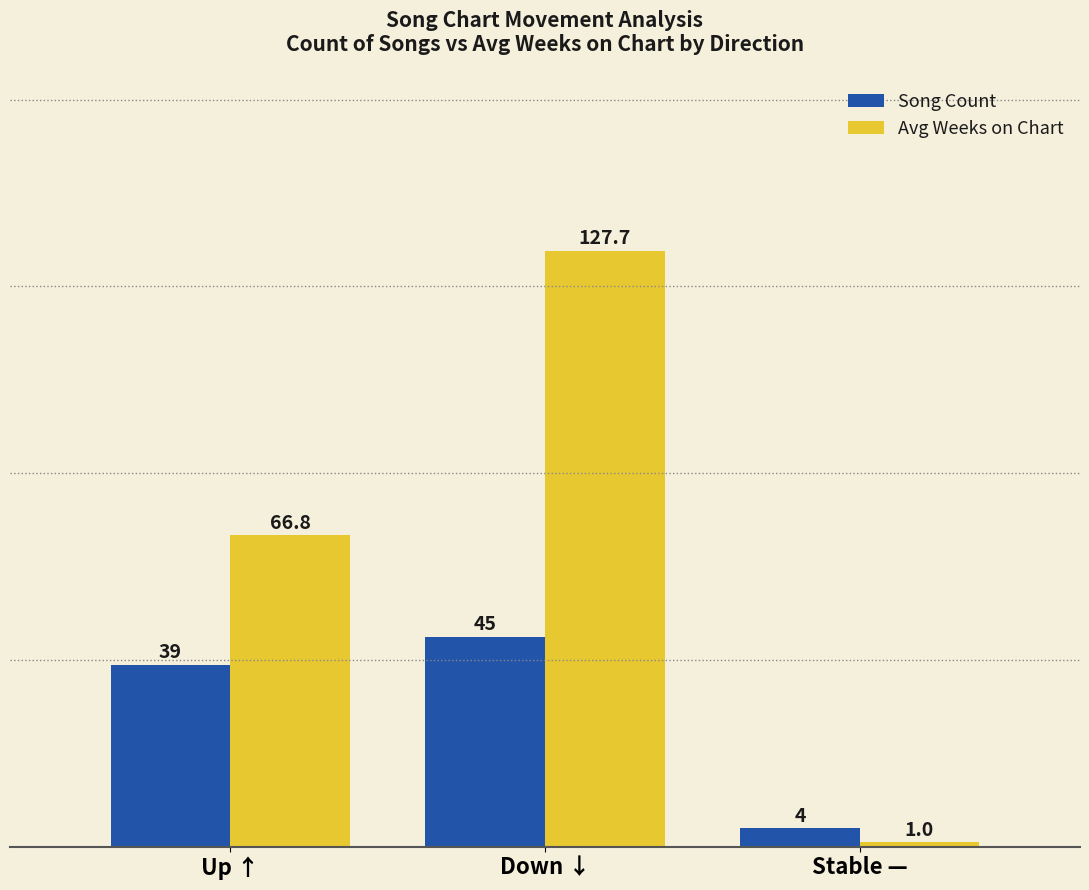

Count the number of data series in this chart.

2